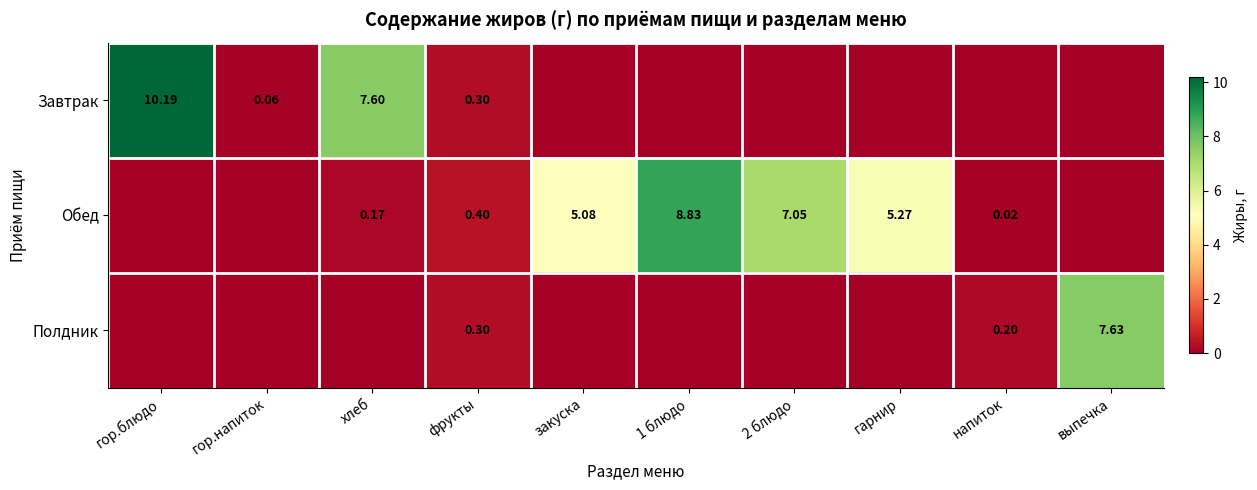

List the labels in order of Завтрак value, smallest first.

закуска, 1 блюдо, 2 блюдо, гарнир, напиток, выпечка, гор.напиток, фрукты, хлеб, гор.блюдо